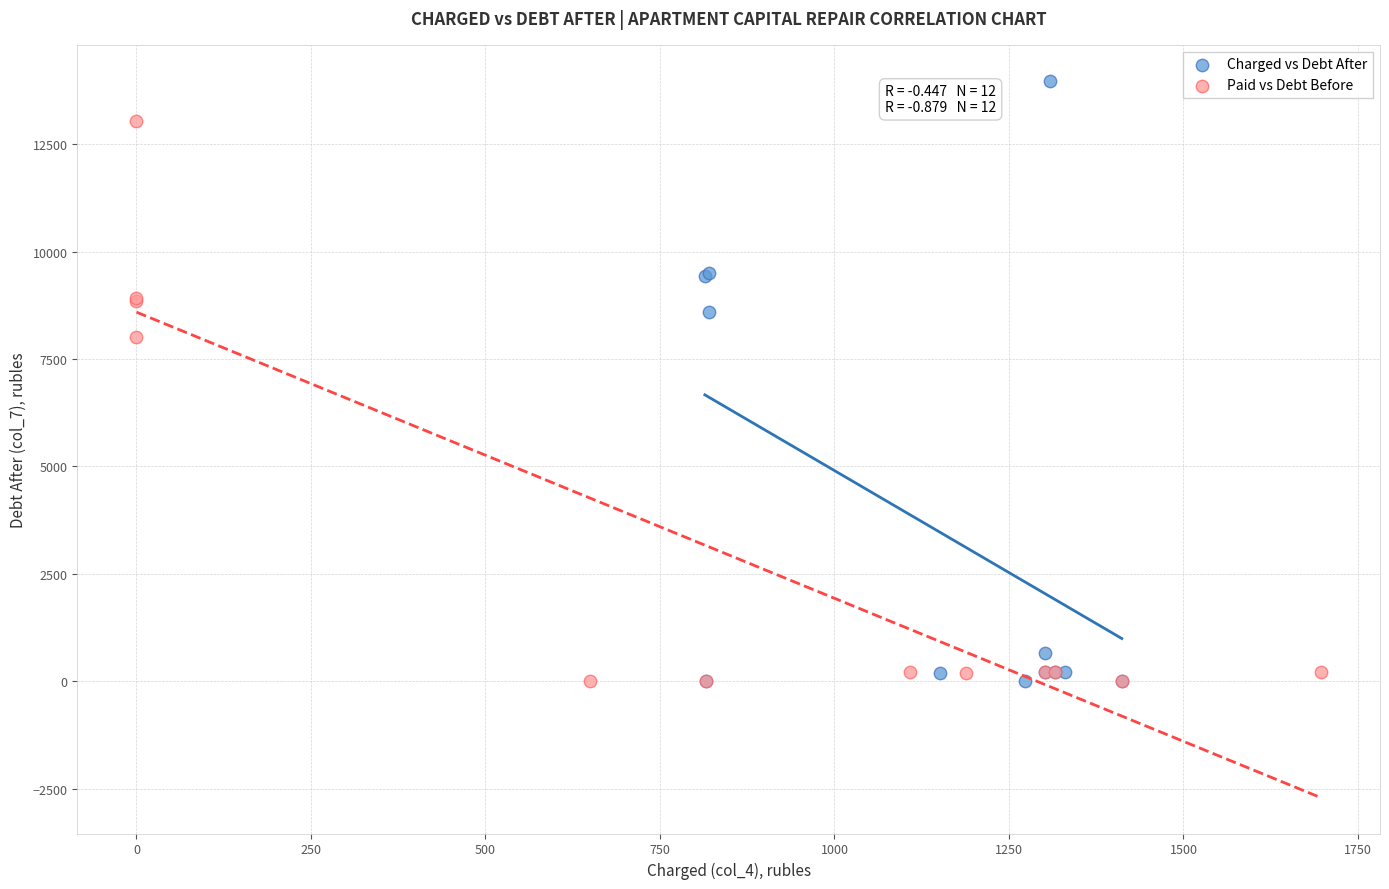

Which series contains the highest Y value?

Charged vs Debt After